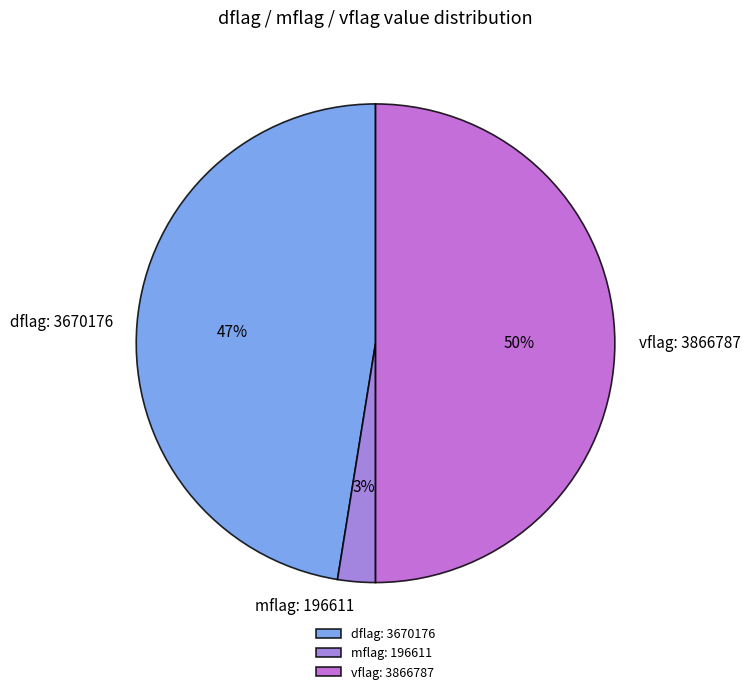

How many segments does this pie chart have?

3